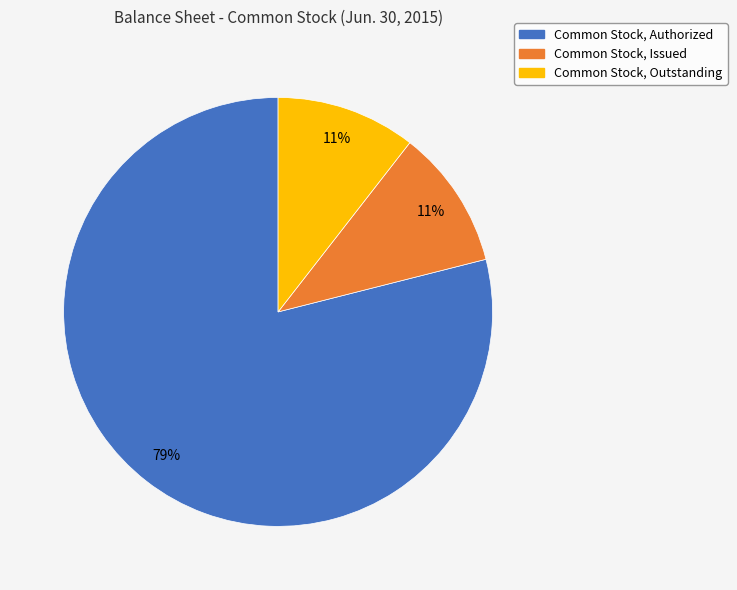

What is the largest slice in the pie chart?

Common Stock, Authorized